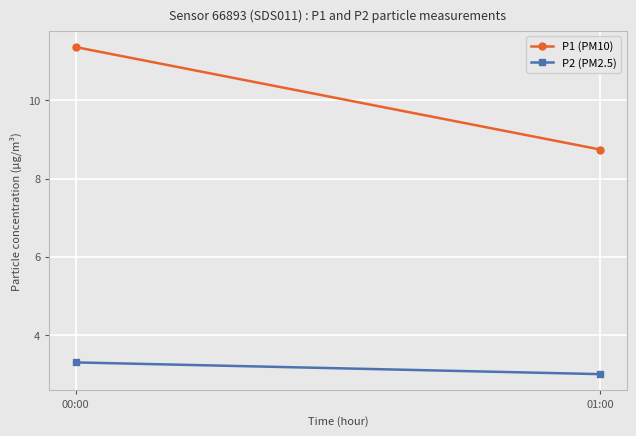

Reading right to left, transcribe all the data shown in this chart.

P1 (PM10): 01:00=8.7	00:00=11.4
P2 (PM2.5): 01:00=3.0	00:00=3.3